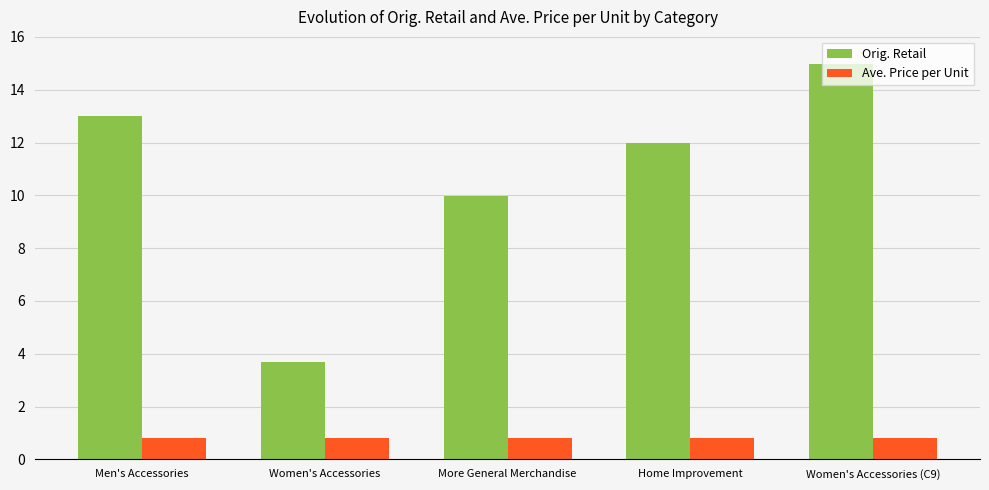

Which series has the widest spread of values?

Orig. Retail